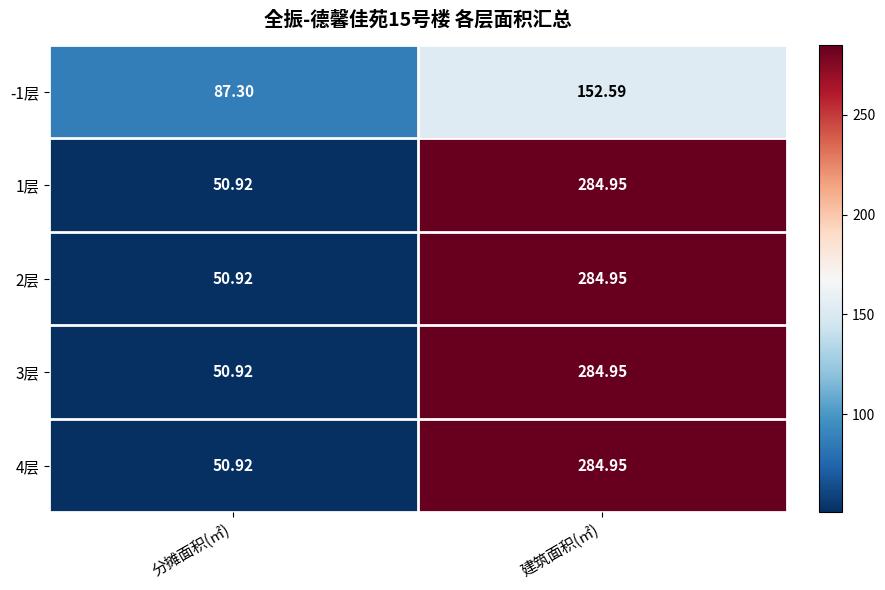

Rank the categories by 2层 value from lowest to highest.

分摊面积(㎡), 建筑面积(㎡)